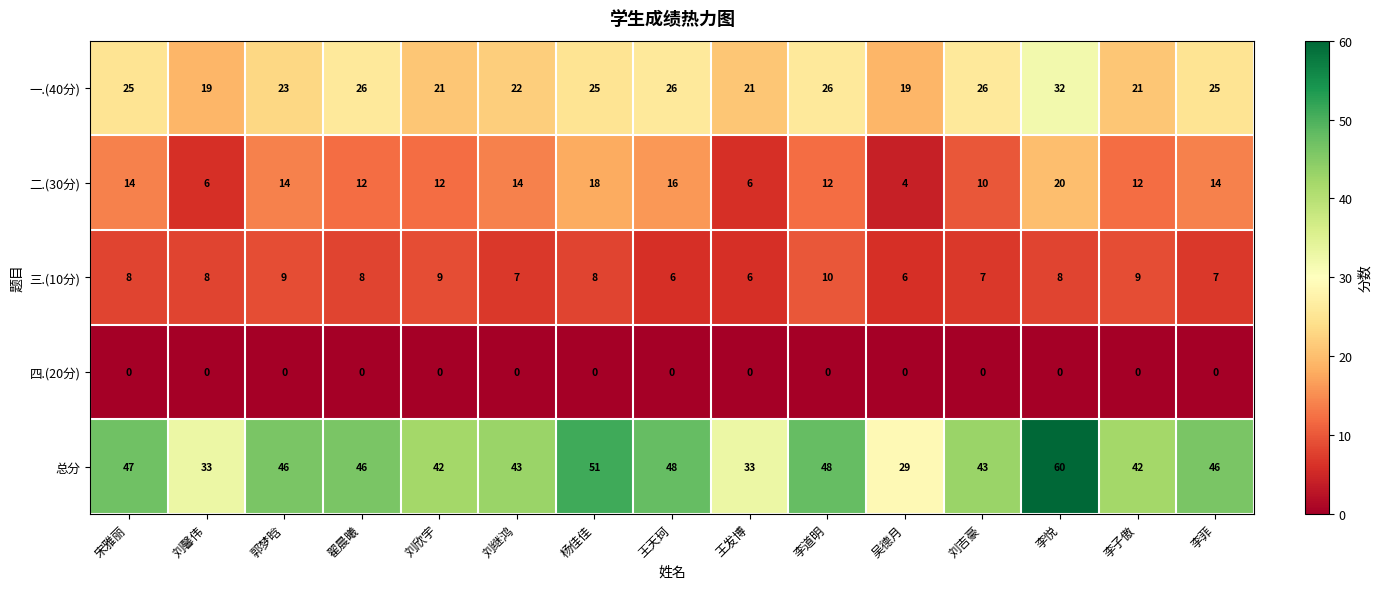

Rank the series by their maximum value, from lowest to highest.

四.(20分), 三.(10分), 二.(30分), 一.(40分), 总分